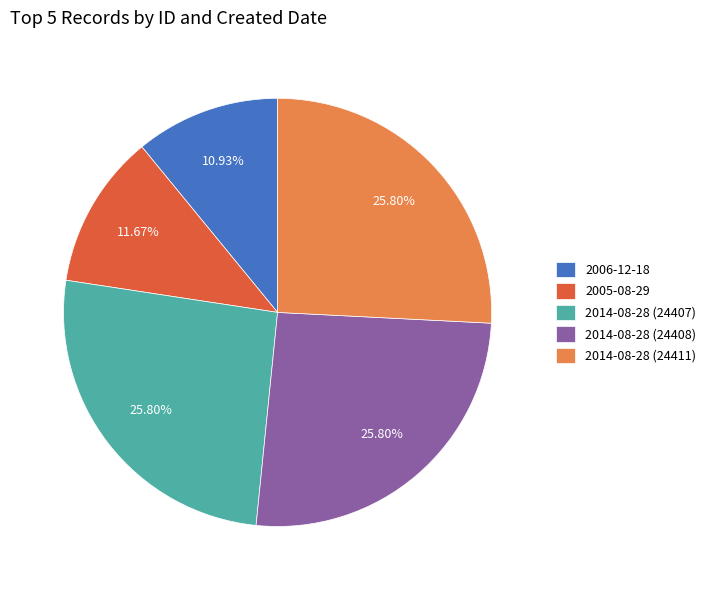

The 2014-08-28 (24407) slice represents 26% of the pie. True or false?

True